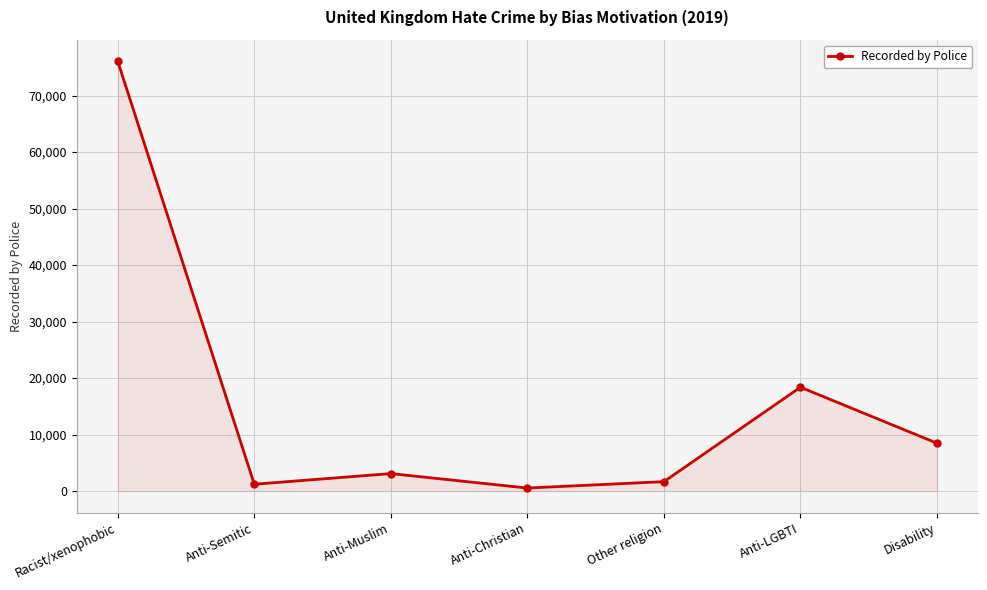

What is the change in value from Anti-Christian to Anti-LGBTI?

+17844